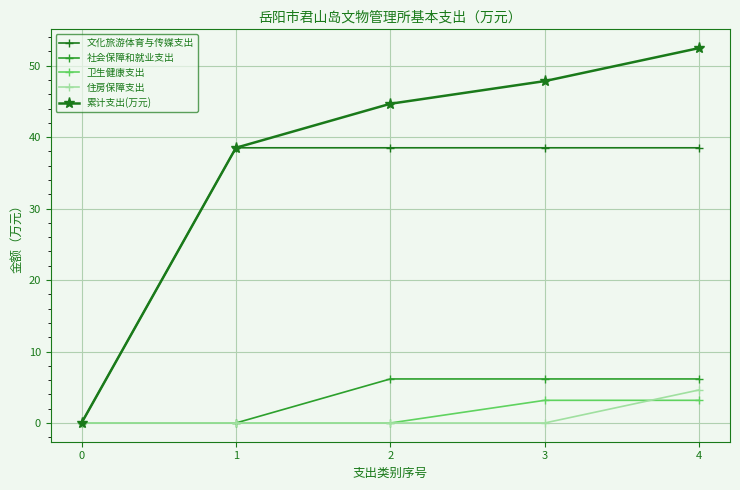

What is the maximum value for 文化旅游体育与传媒支出?

38.5